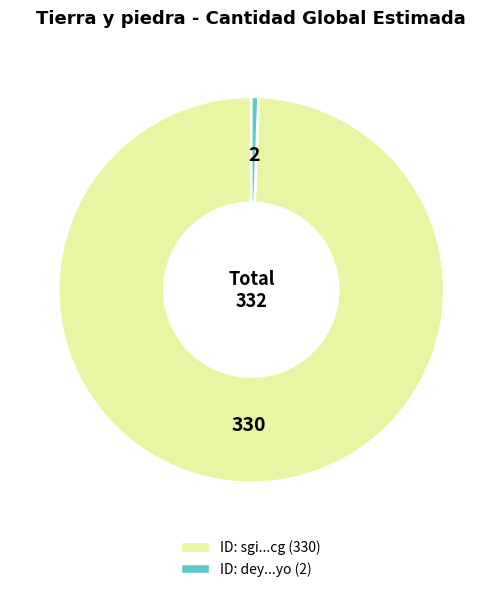

Does any single category account for the majority?

Yes